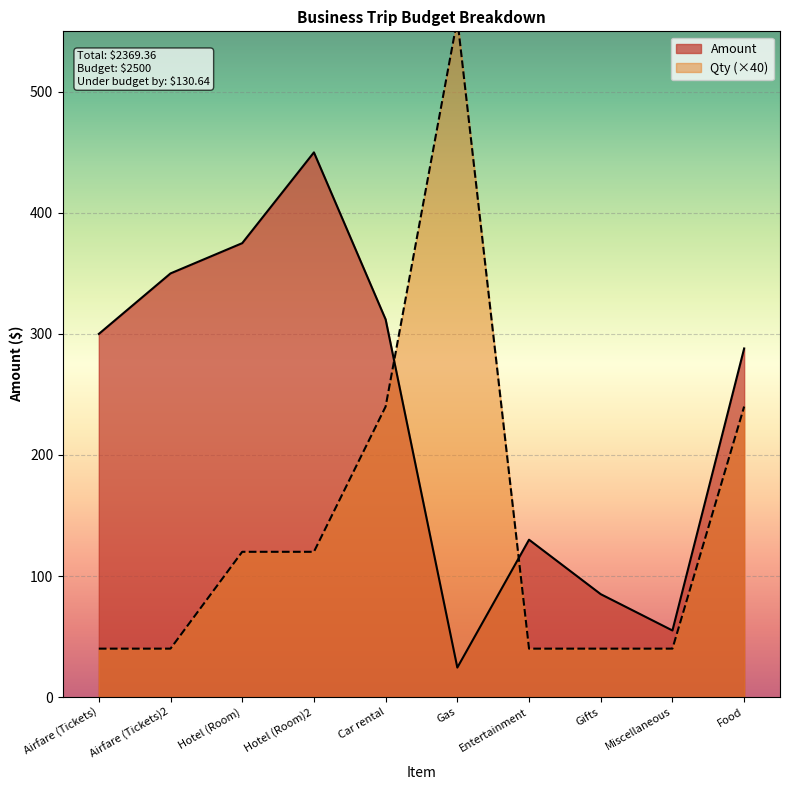

What is the label of the 10th point from the right?

Airfare (Tickets)